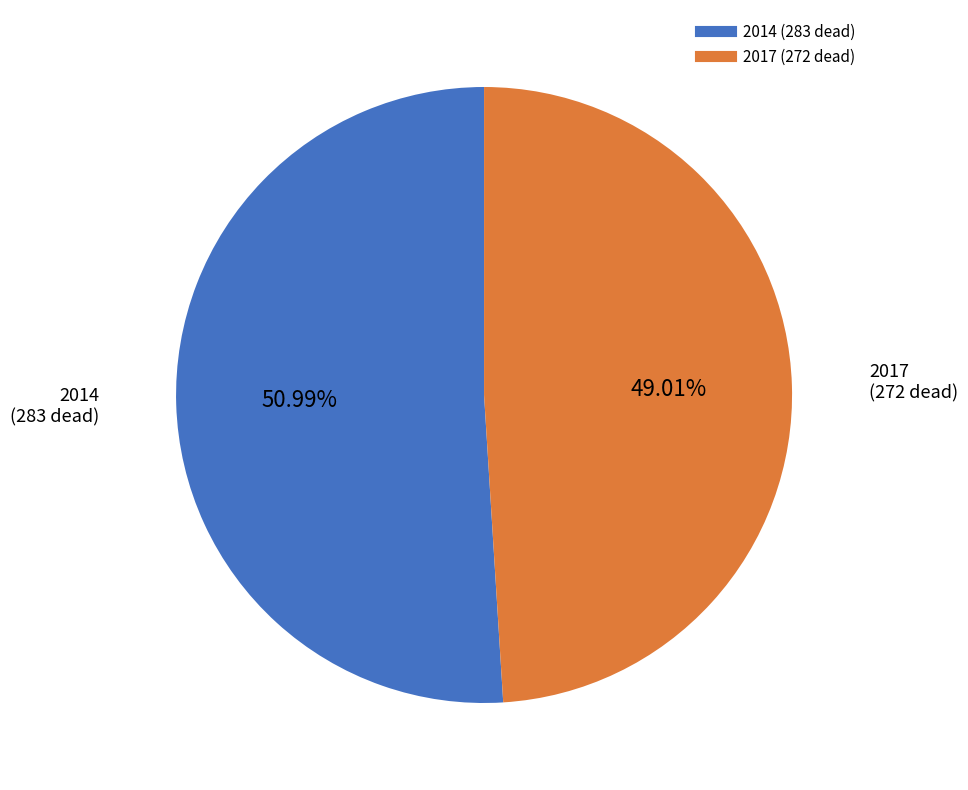

To the nearest percent, what is the combined percentage of 2017 and 2014?

100%